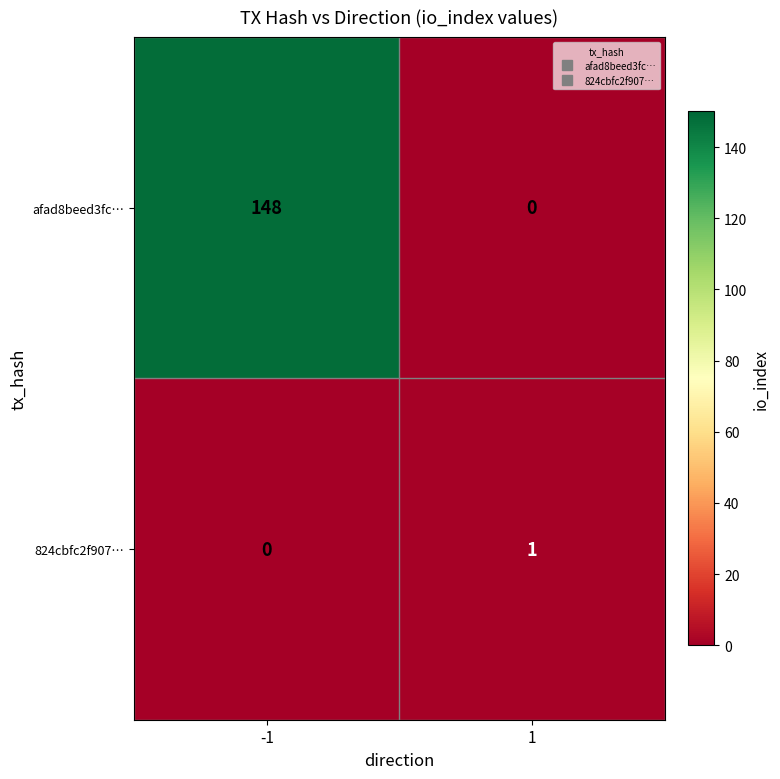

What is the average value of the afad8beed3fc… series?

74